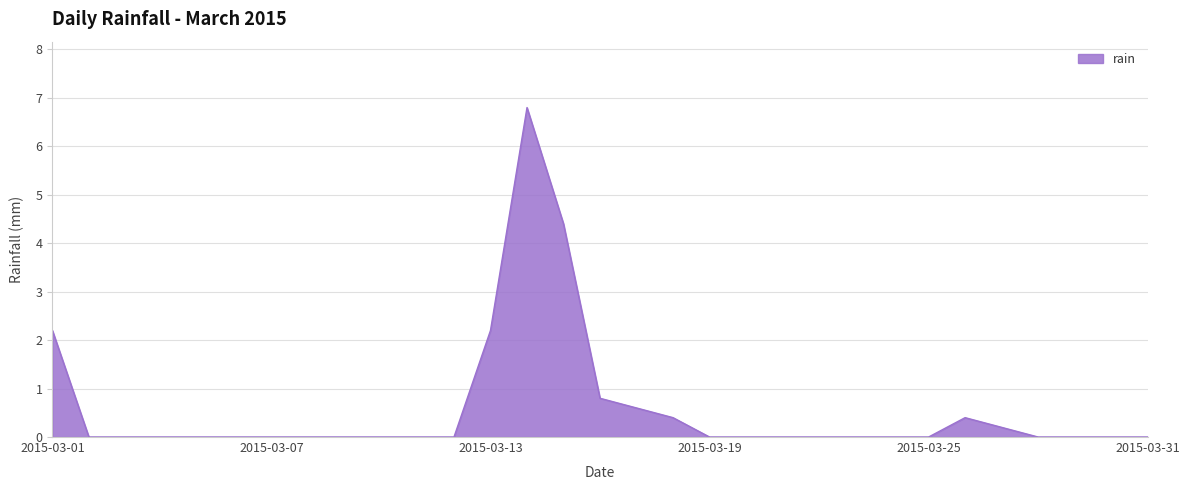

What is the greatest value displayed?

6.8